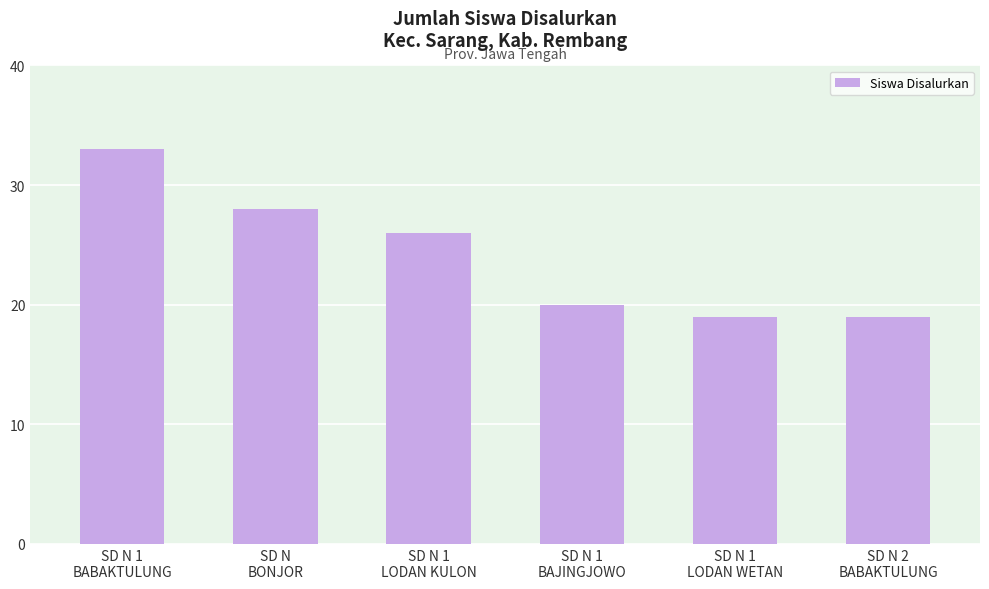

What is the difference between the maximum and second lowest values?

14